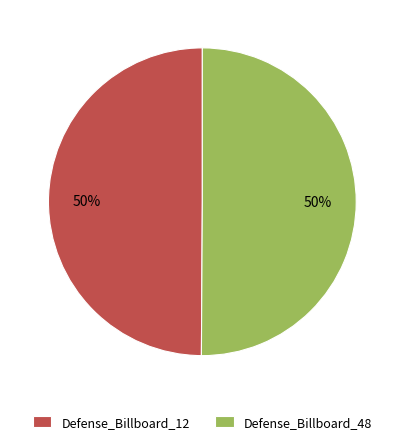

Combined, do Defense_Billboard_48 and Defense_Billboard_12 account for over 50%?

Yes